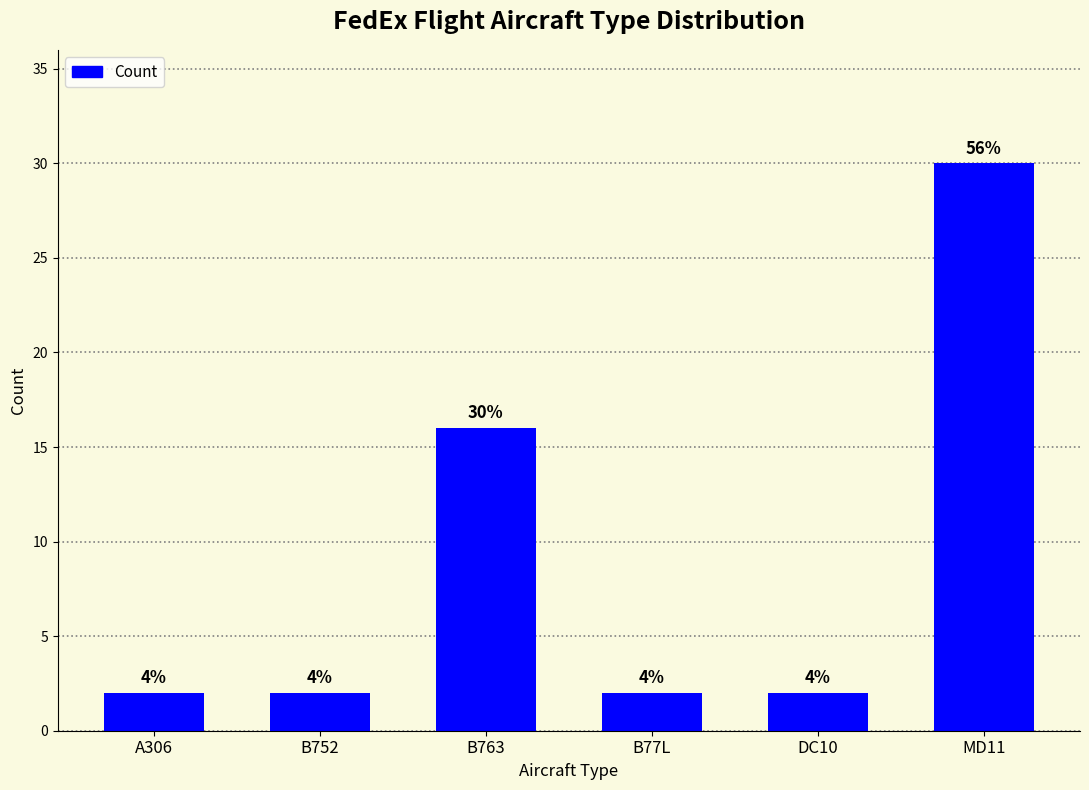

Are the bars horizontal?

No